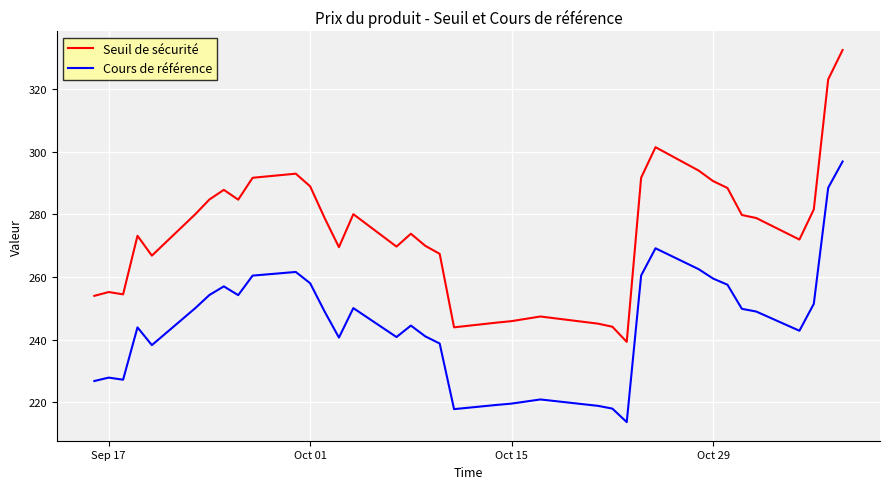

In Seuil de sécurité, how many points are higher than both neighbors (excluding endpoints)?

8